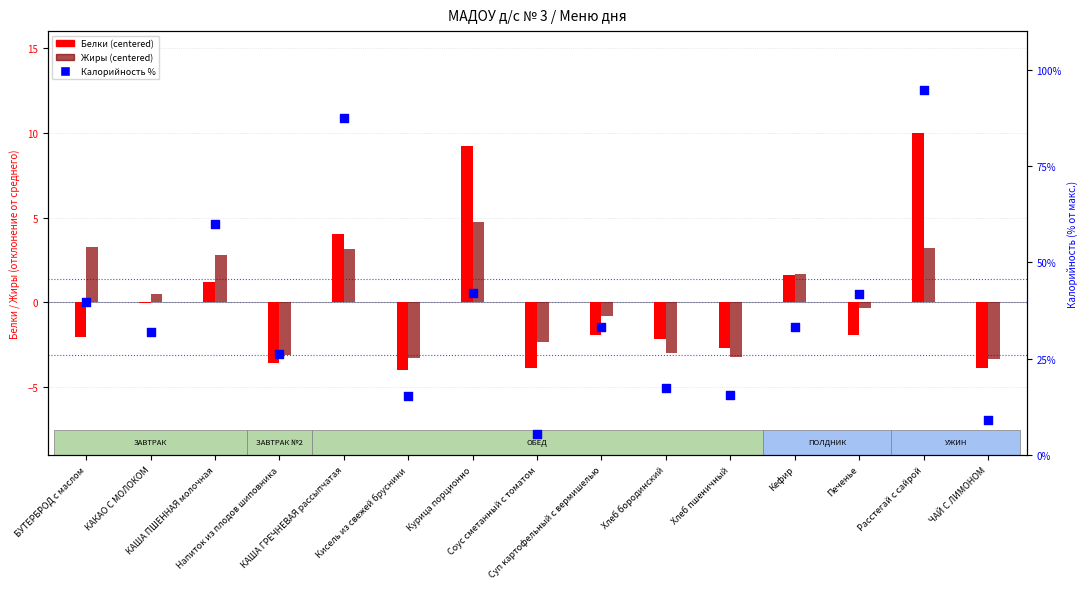

Is the value of Калорийность % at Курица порционно greater than the value of Жиры (centered) at БУТЕРБРОД с маслом?

Yes